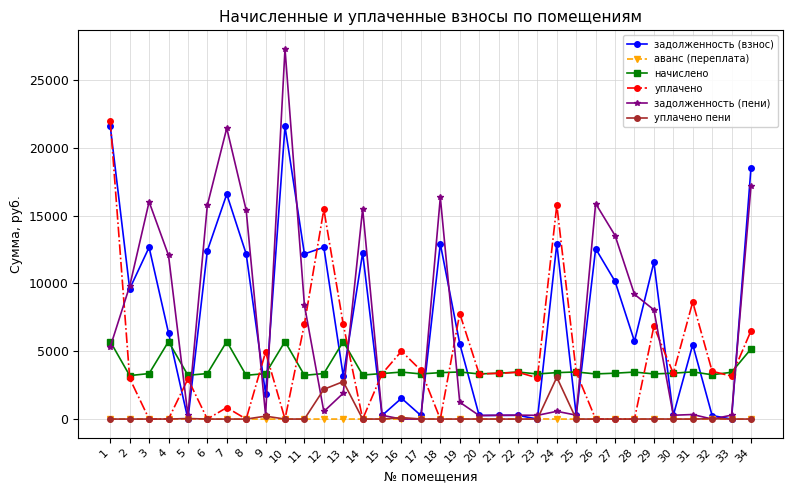

List the series in order of their peak value, lowest first.

аванс (переплата), уплачено пени, начислено, задолженность (взнос), уплачено, задолженность (пени)